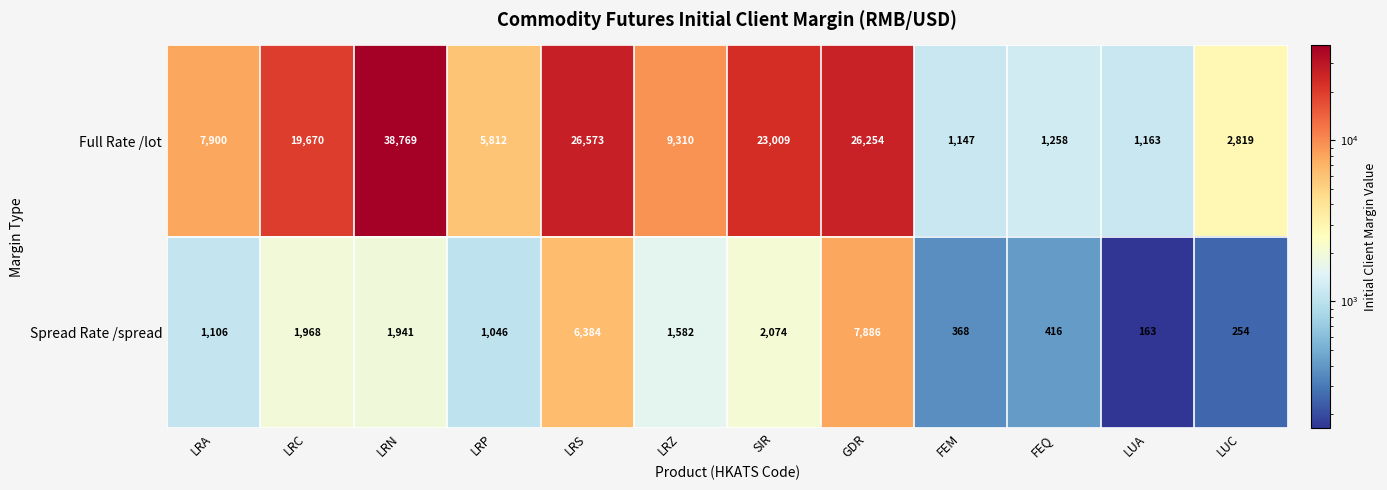

Between LRC and LRS, which series saw the biggest shift?

Full Rate /lot